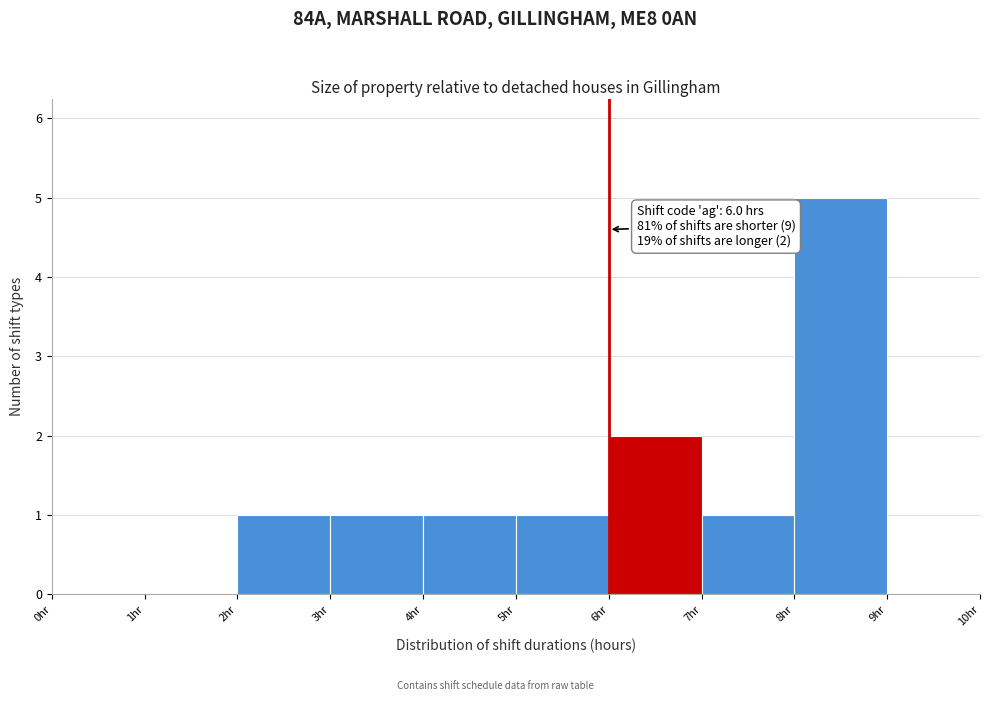

Over which range of the x-axis is the bar tallest?

8 to 9